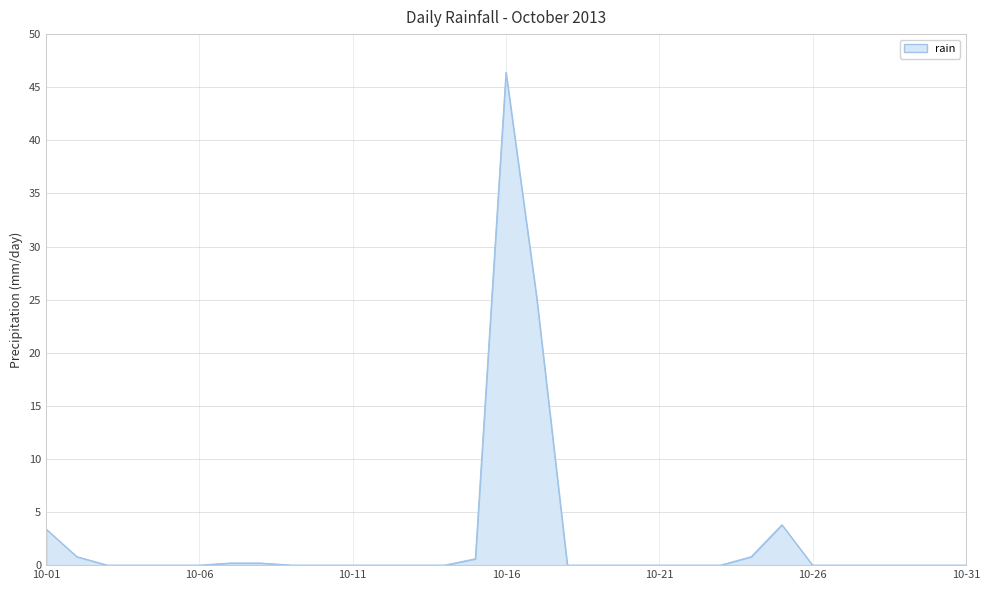

What is the maximum value shown in the chart?

46.4